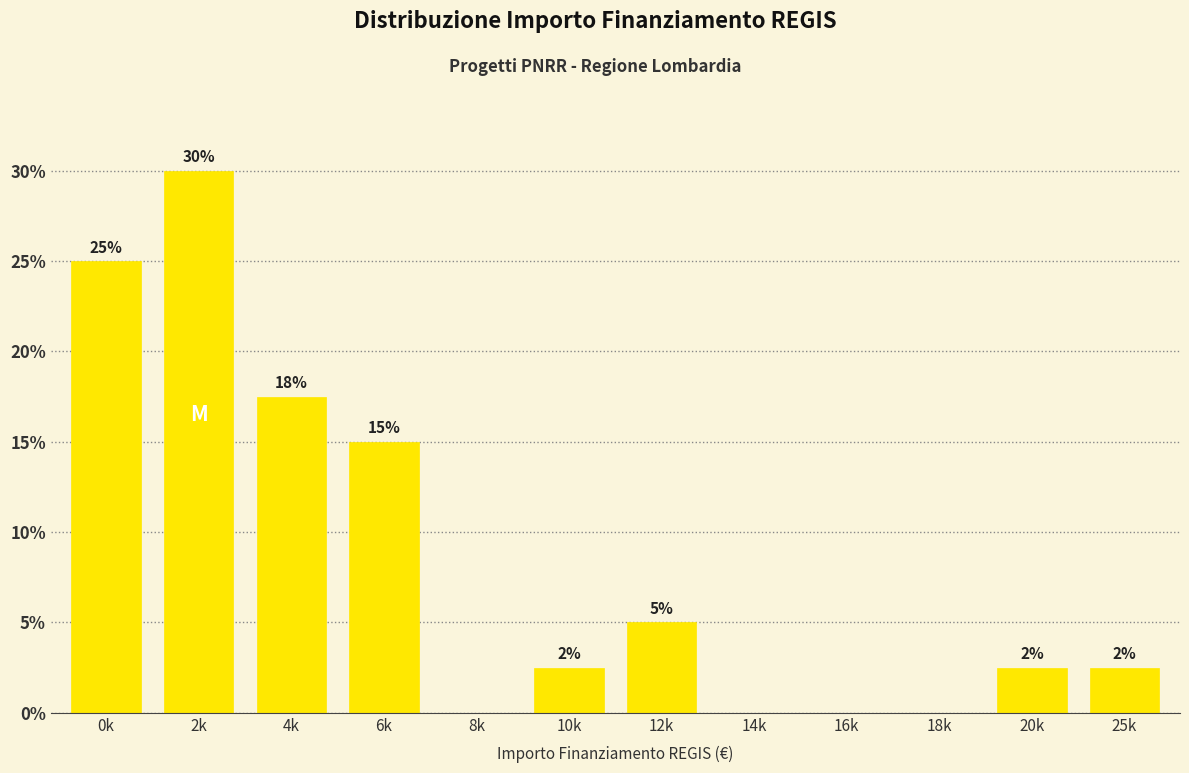

Where is the data nearest to the value 15?

6k